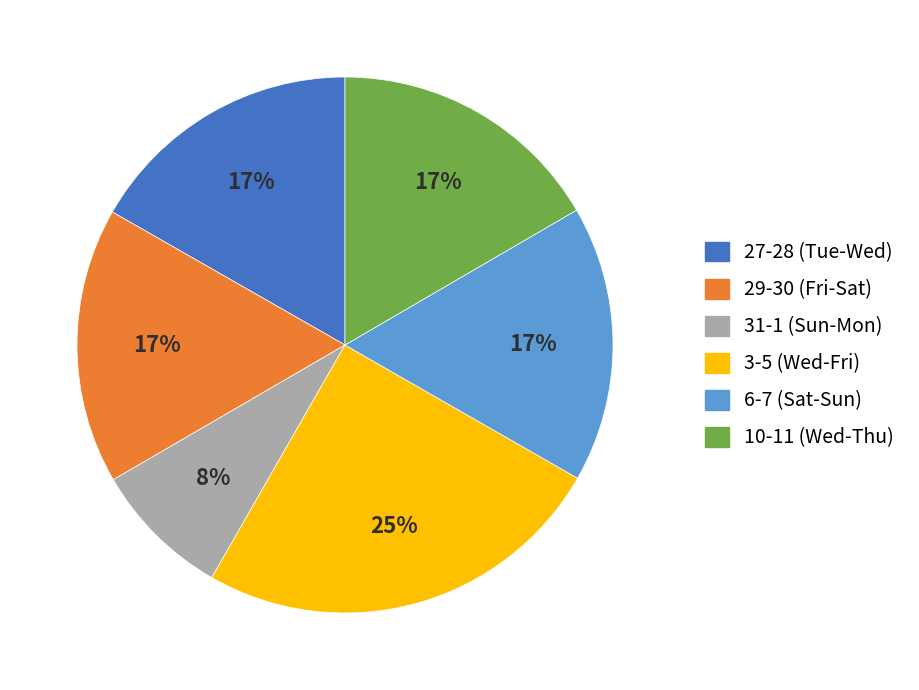

To the nearest percent, what portion does 27-28 (Tue-Wed) represent?

17%